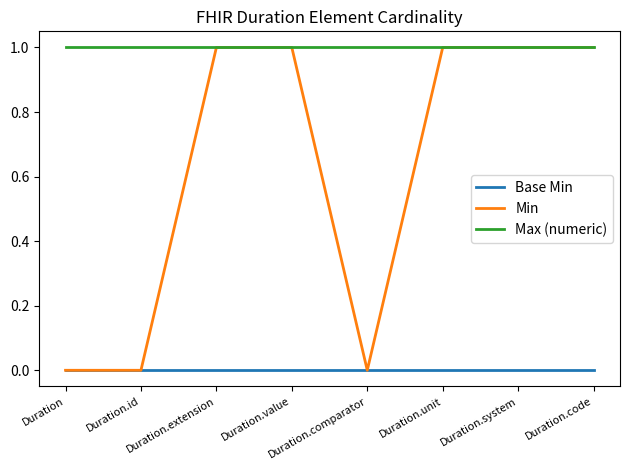

List the series in order of their overall mean, highest first.

Max (numeric), Min, Base Min